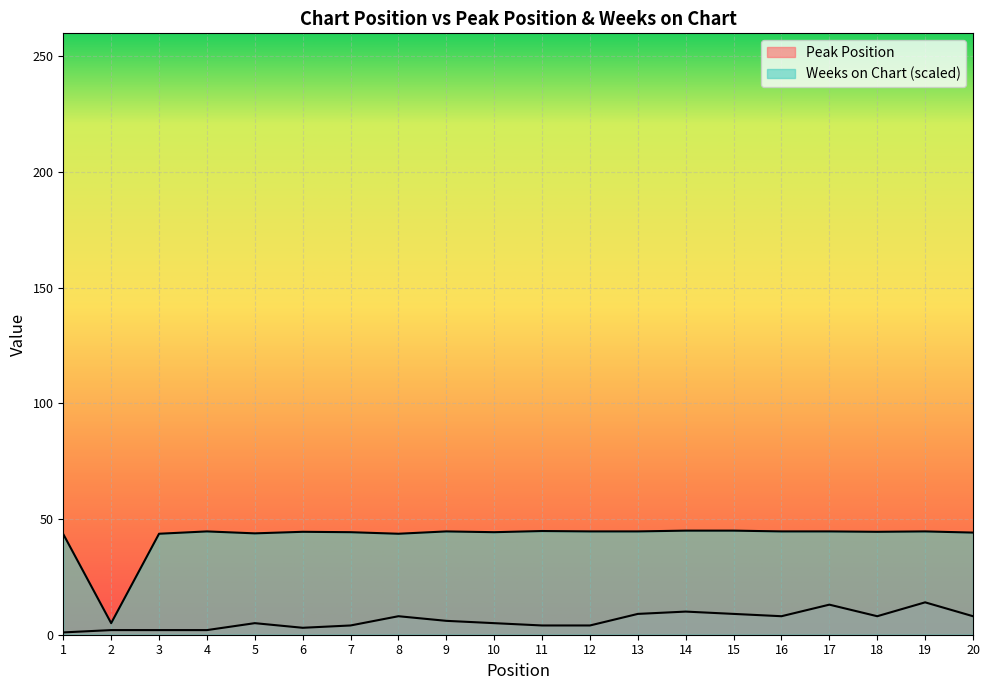

Reading left to right, list all the values displayed in this chart.

Peak Position: 1.0	2.0	2.0	2.0	5.0	3.0	4.0	8.0	6.0	5.0	4.0	4.0	9.0	10.0	9.0	8.0	13.0	8.0	14.0	8.0
Weeks on Chart: 43.5	5.0	43.7	44.7	43.8	44.5	44.3	43.7	44.7	44.3	44.8	44.7	44.7	45.0	45.0	44.7	44.7	44.5	44.7	44.2